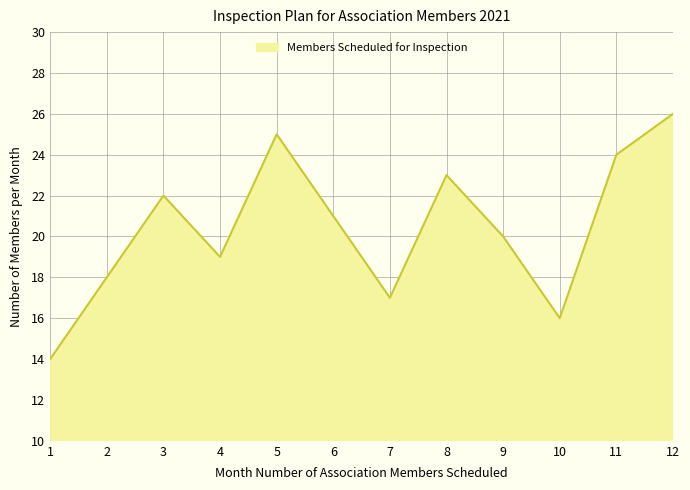

Is it true that the value at 11 is 39?

False